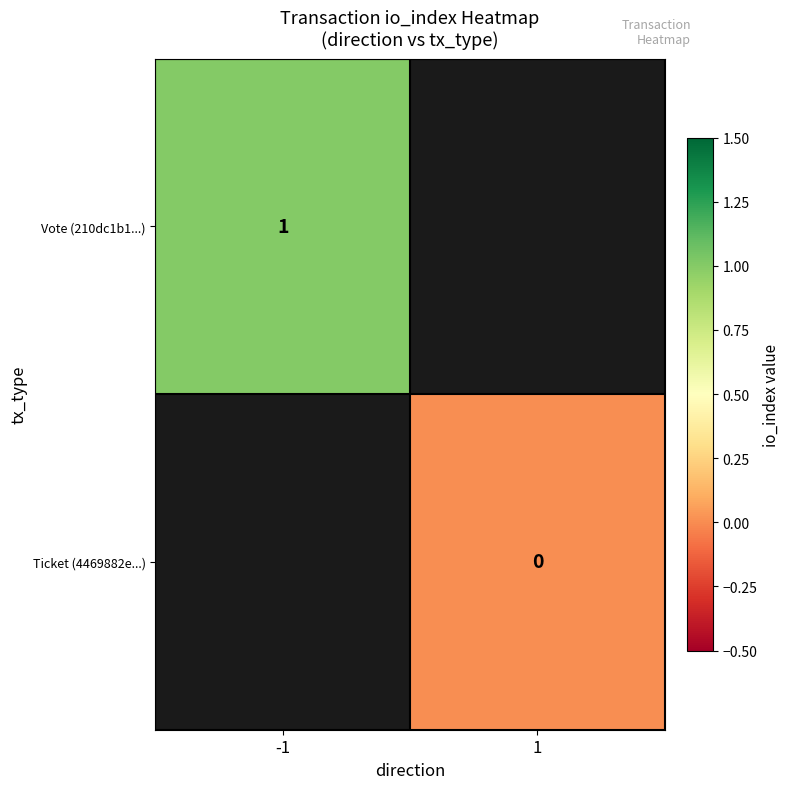

At how many categories does at least one series exceed 0?

1